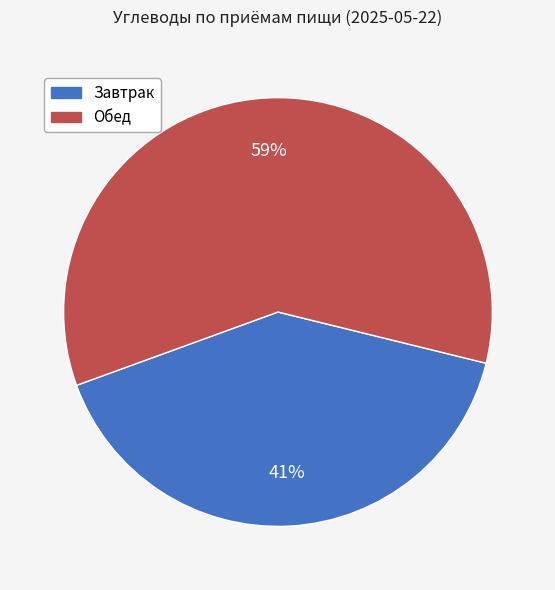

To the nearest percent, what percentage of the pie is Обед?

59%